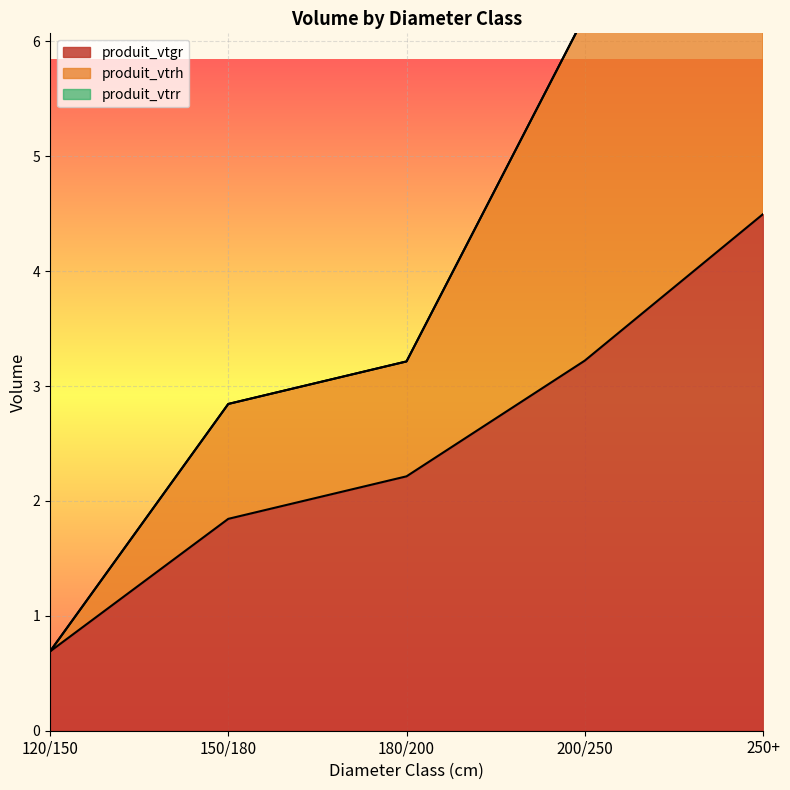

The value of produit_vtrh at 180/200 is 1.3. True or false?

False